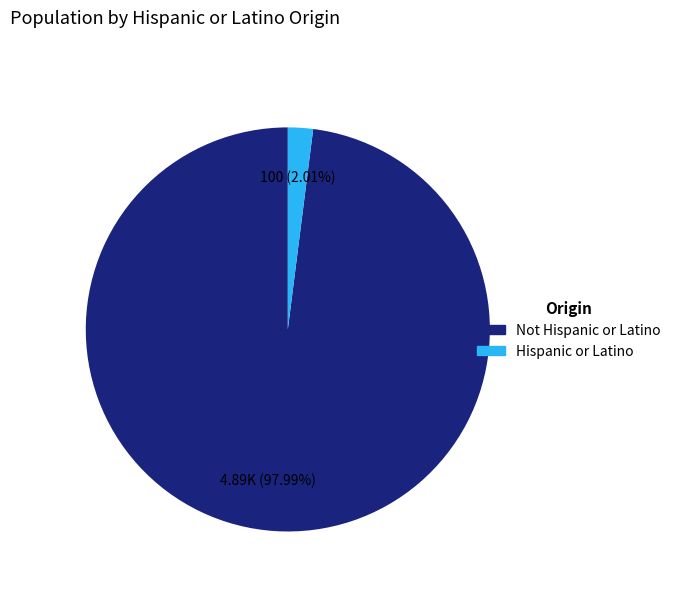

To the nearest percent, what is the difference between the Hispanic or Latino and Not Hispanic or Latino slice percentages?

96%